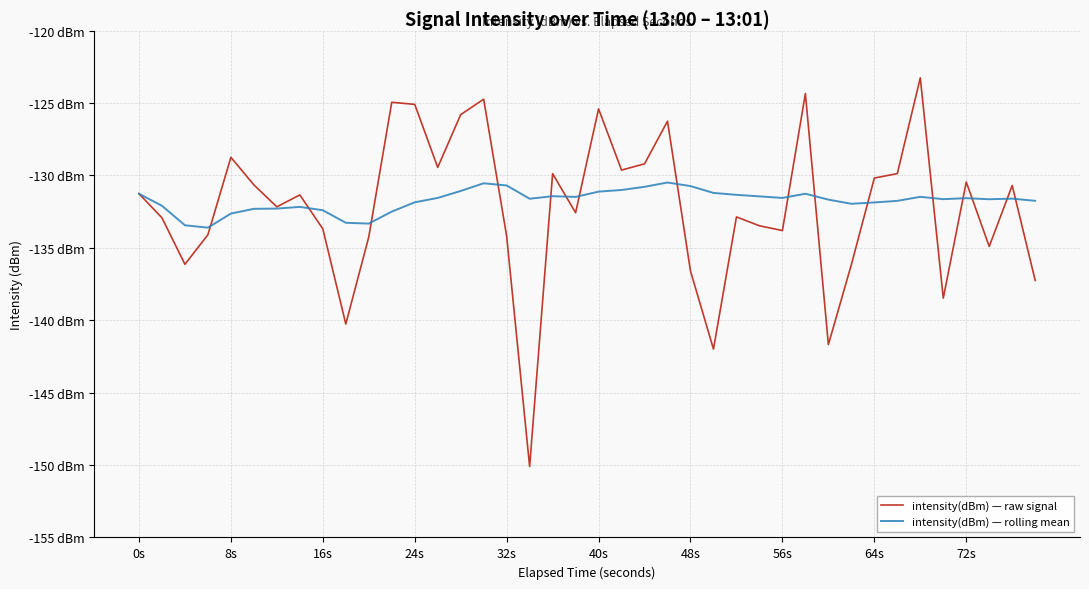

What are all the series names shown in the legend?

intensity(dBm) — raw signal, intensity(dBm) — rolling mean